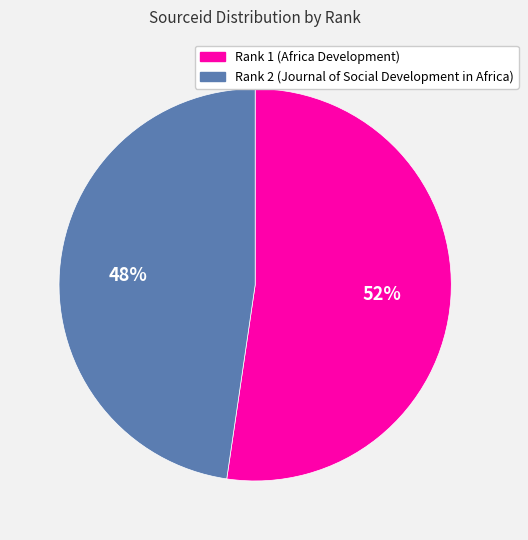

Does any single category account for the majority?

Yes